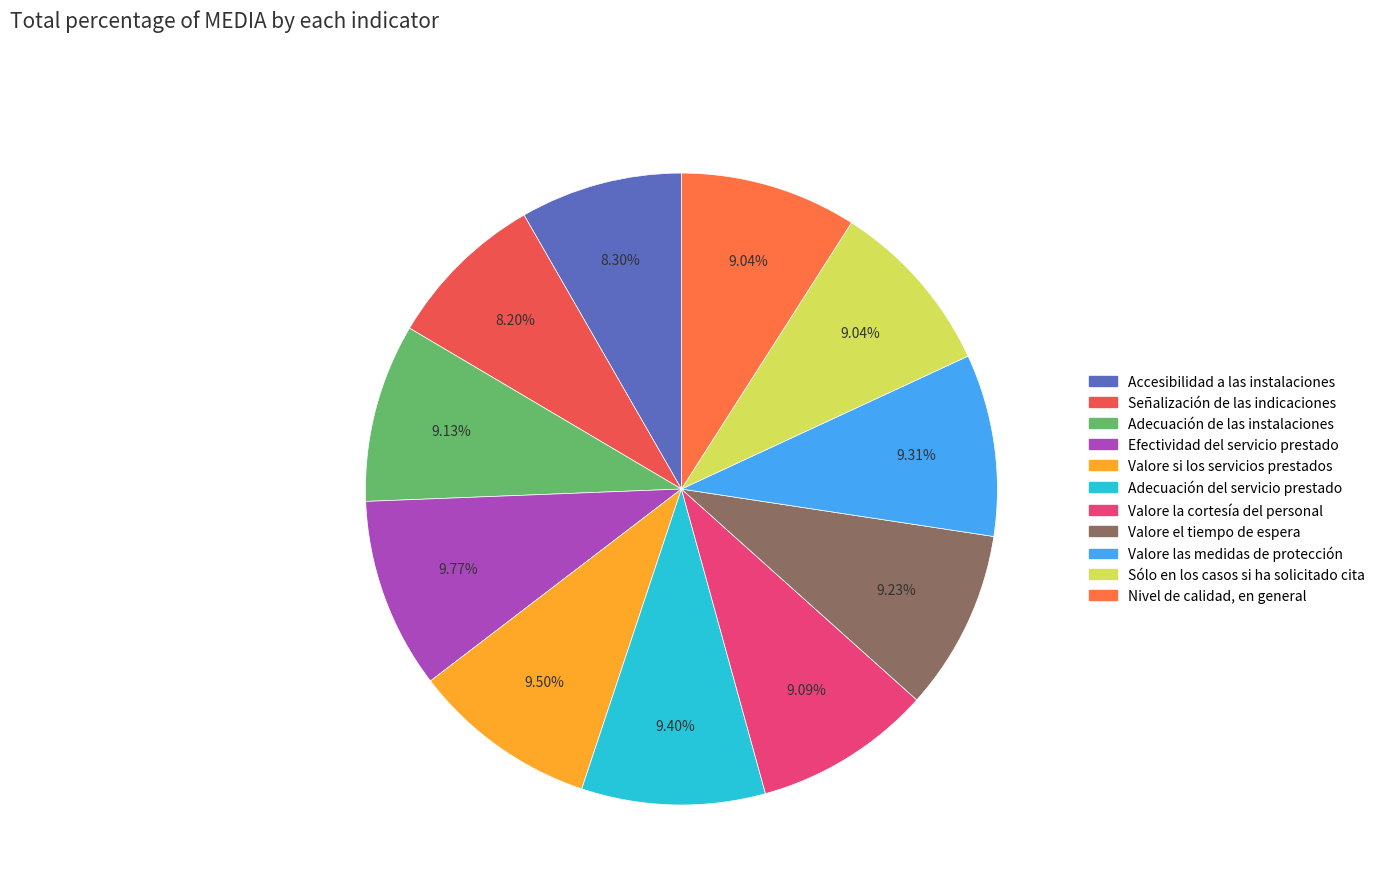

Is there a majority slice in this chart?

No